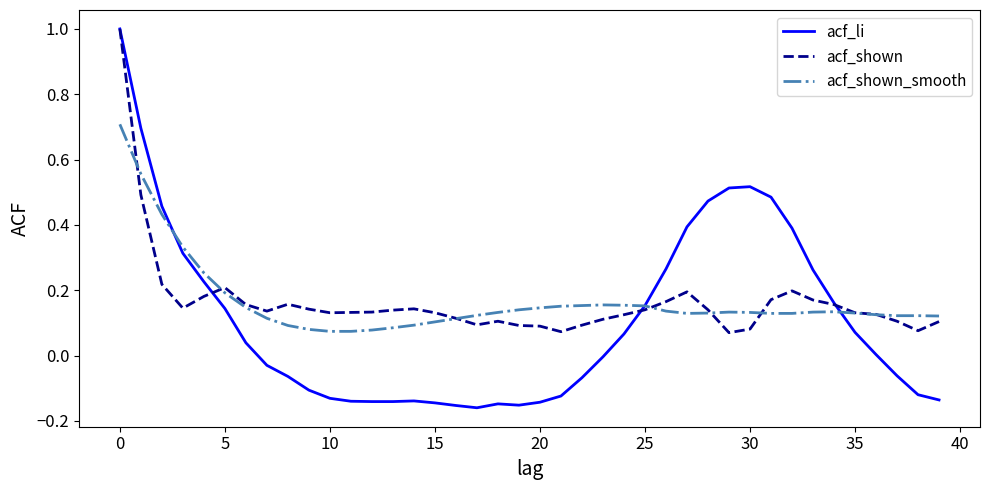

What is the greatest value displayed?

1.0